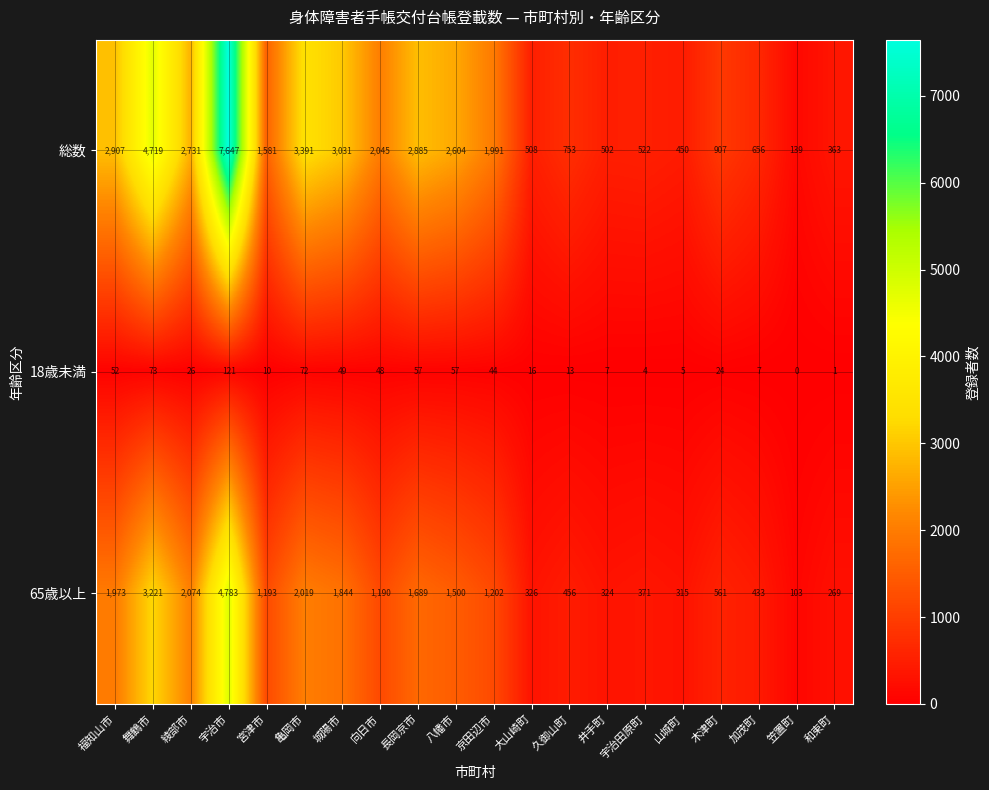

Which series has the largest range (max minus min)?

総数